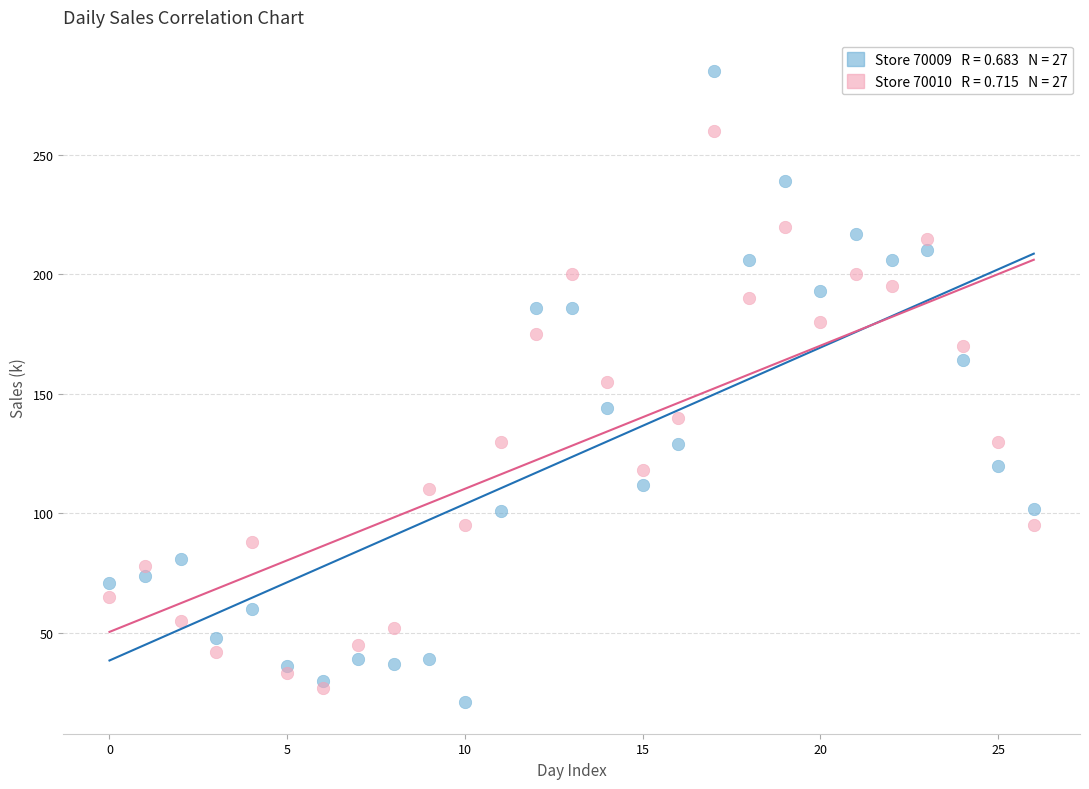

Across all data points, what is the range of Y values (max minus min)?

264